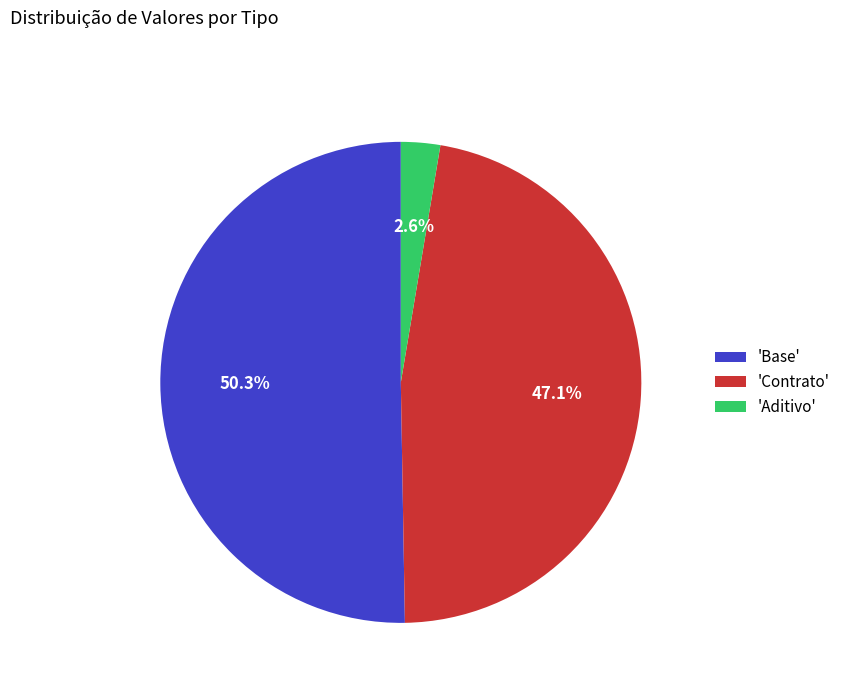

Does any single category account for the majority?

Yes